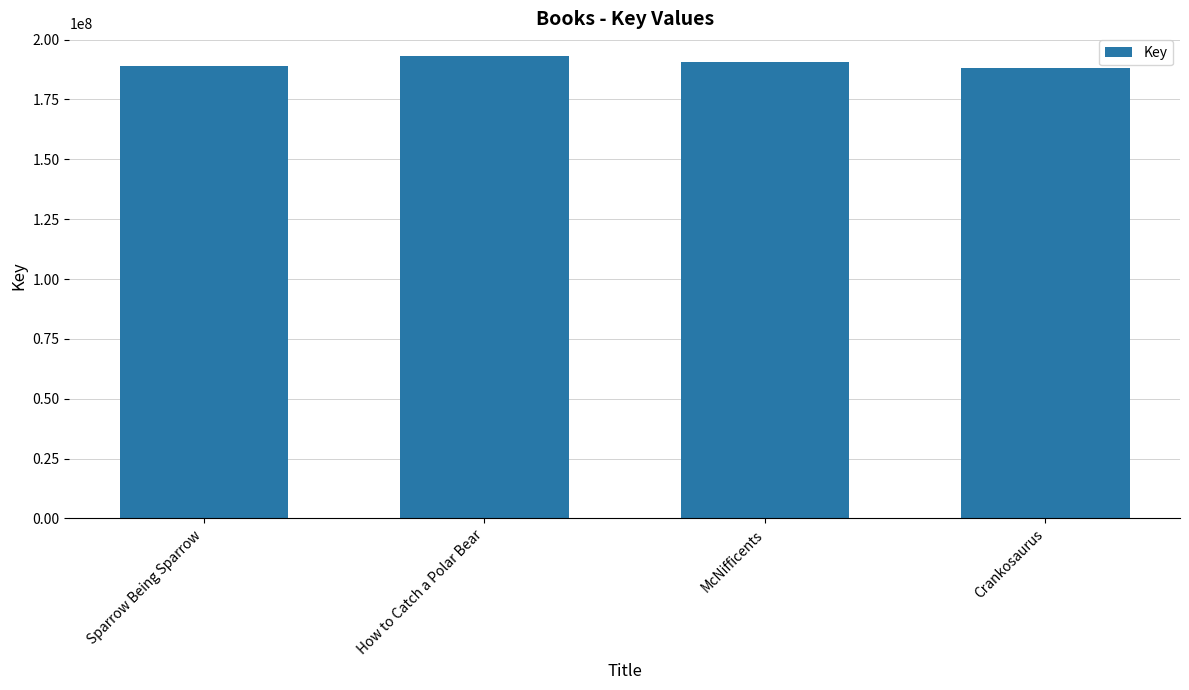

What is the label of the 4th bar from the right?

Sparrow Being Sparrow